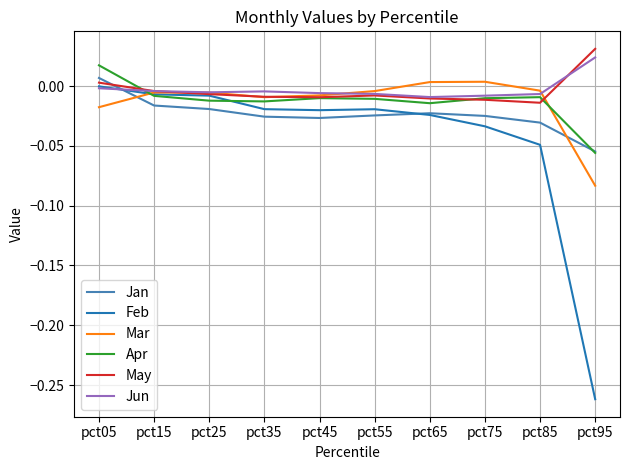

Which series has the largest range (max minus min)?

Feb